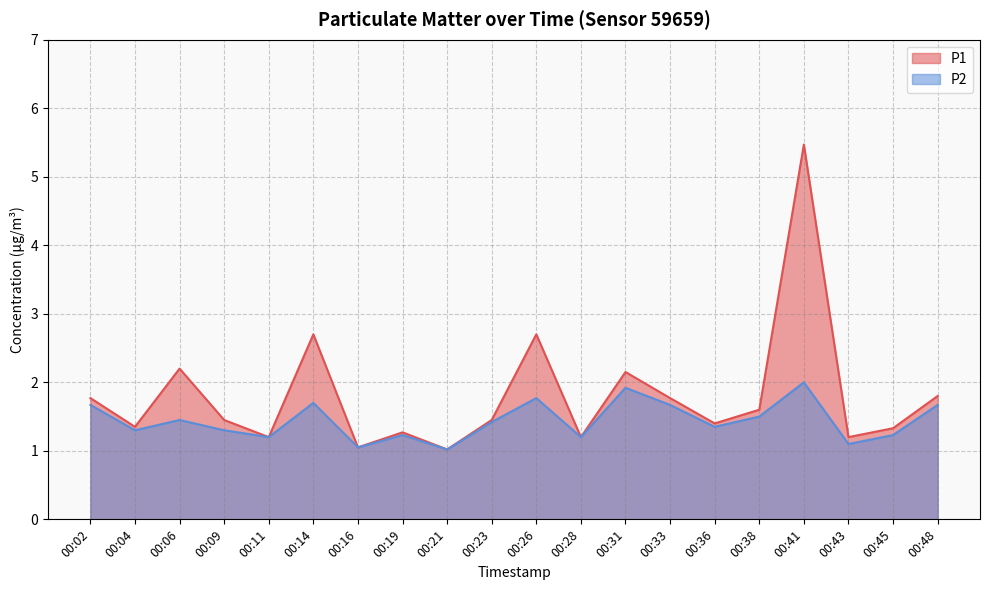

At which category is the sum across all series the highest?

00:41